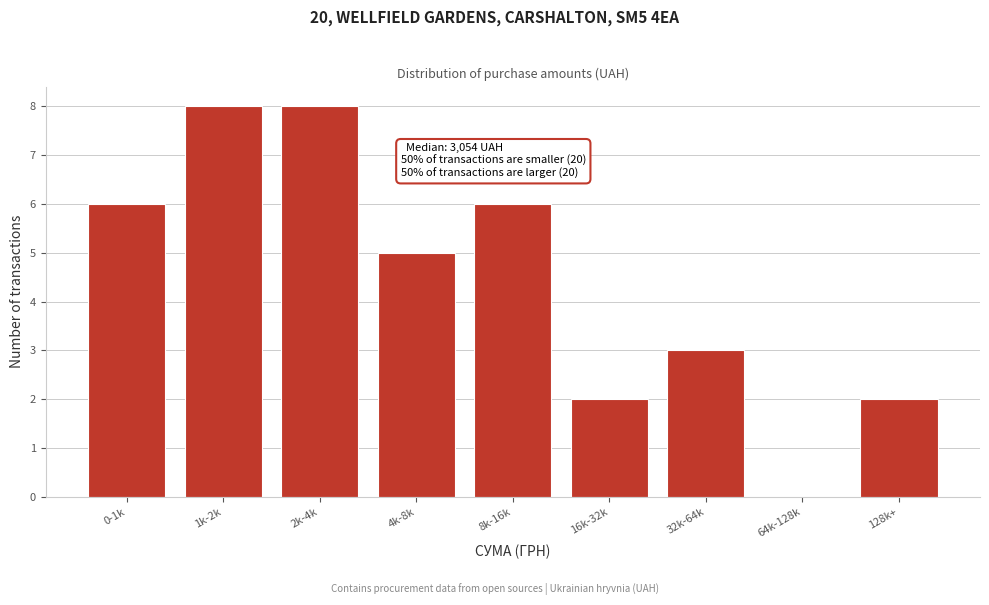

Reading right to left, what are all the values shown in this chart?

128k+=2	64k-128k=0	32k-64k=3	16k-32k=2	8k-16k=6	4k-8k=5	2k-4k=8	1k-2k=8	0-1k=6